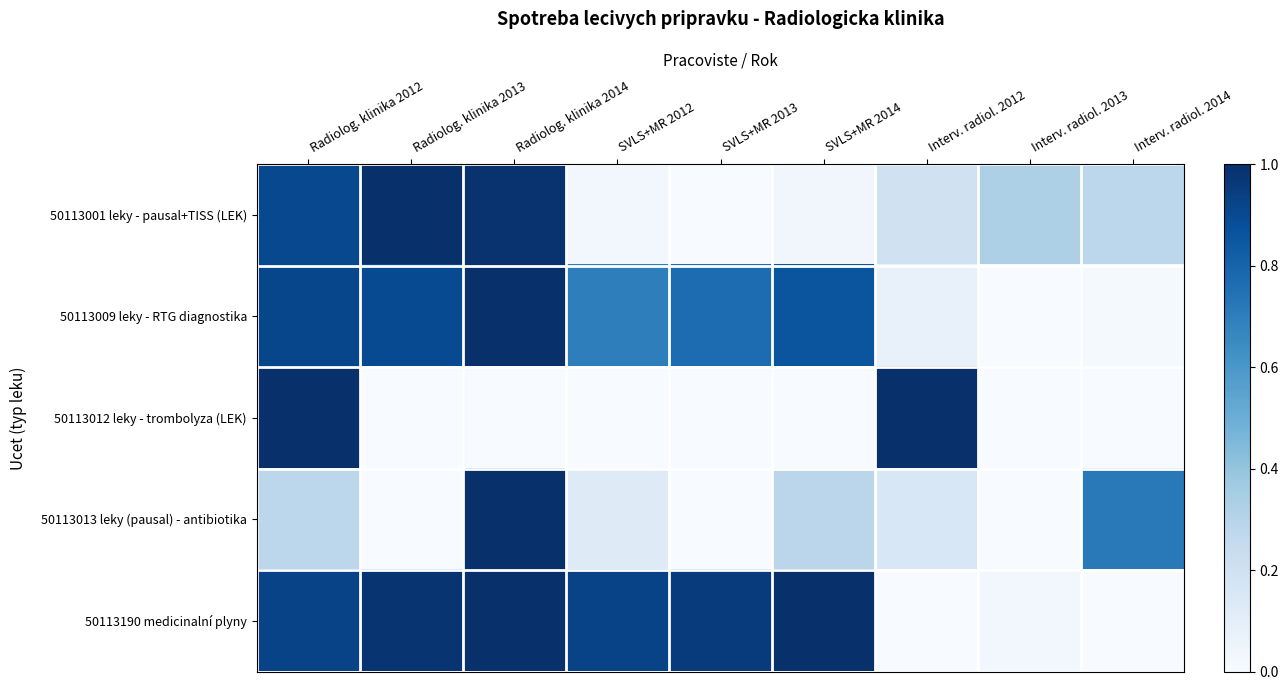

Which series has the largest total across all categories?

50113190 medicinalní plyny